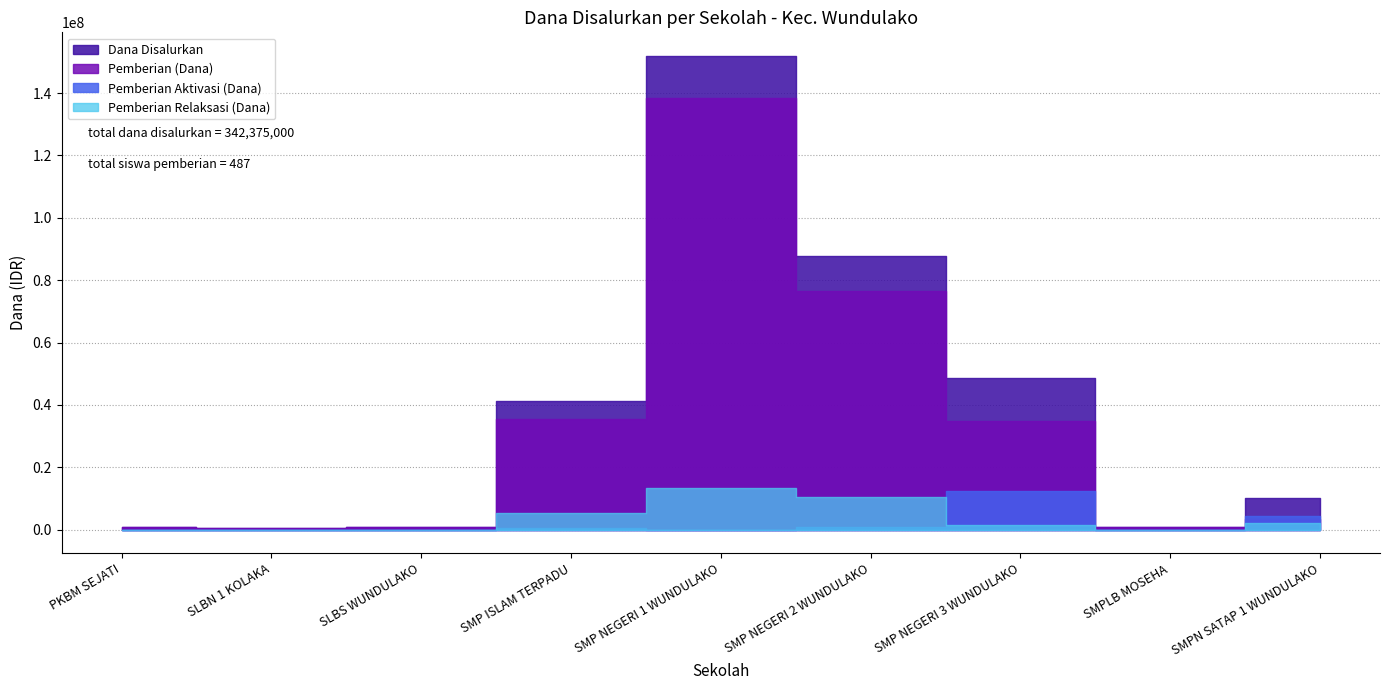

What position from the left is SMP NEGERI 3 WUNDULAKO?

7